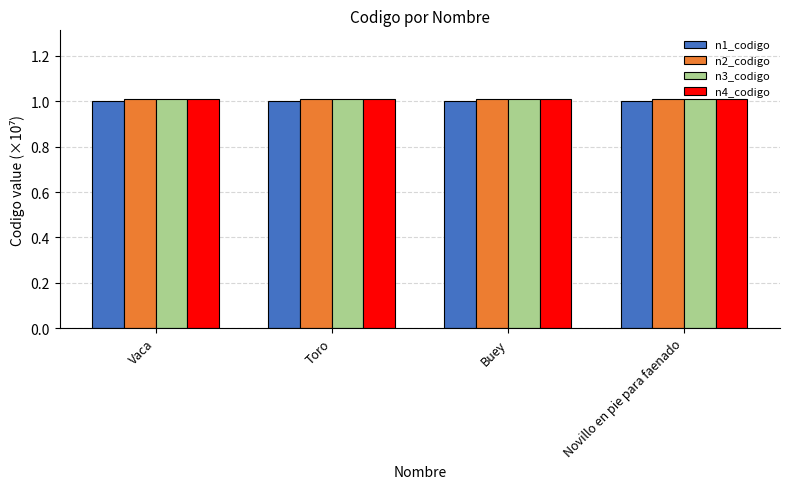

Reading left to right, list all the values displayed in this chart.

n1_codigo: Vaca=1.0	Toro=1.0	Buey=1.0	Novillo en pie para faenado=1.0
n2_codigo: Vaca=1.0	Toro=1.0	Buey=1.0	Novillo en pie para faenado=1.0
n3_codigo: Vaca=1.0	Toro=1.0	Buey=1.0	Novillo en pie para faenado=1.0
n4_codigo: Vaca=1.0	Toro=1.0	Buey=1.0	Novillo en pie para faenado=1.0